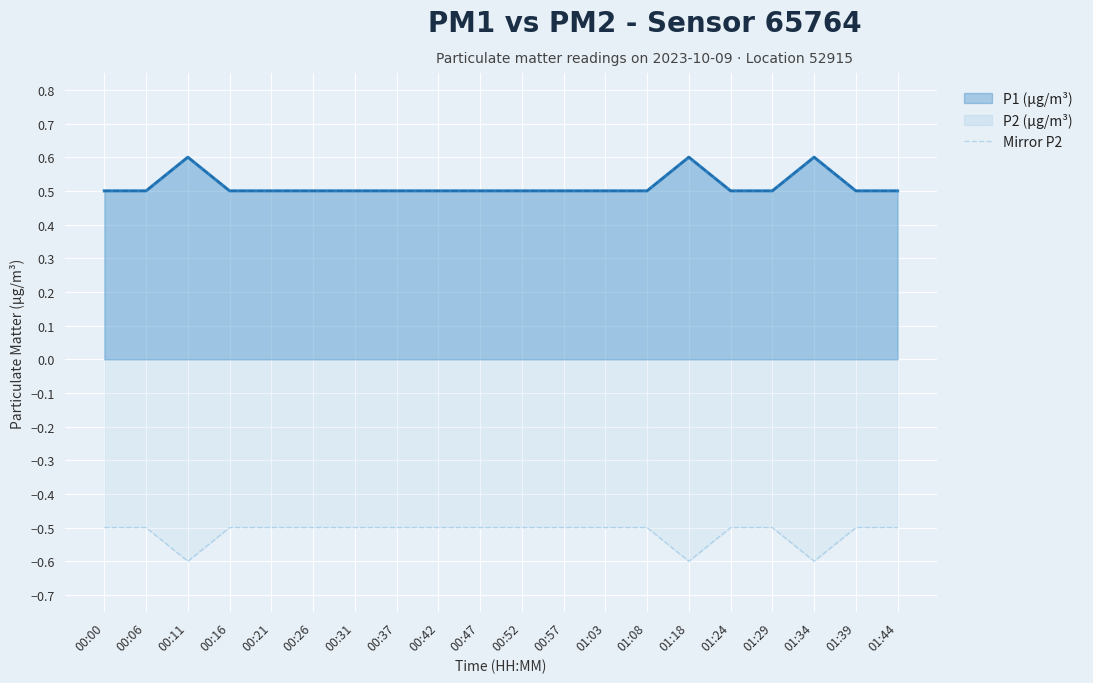

Which label corresponds to the largest value in the chart?

00:00